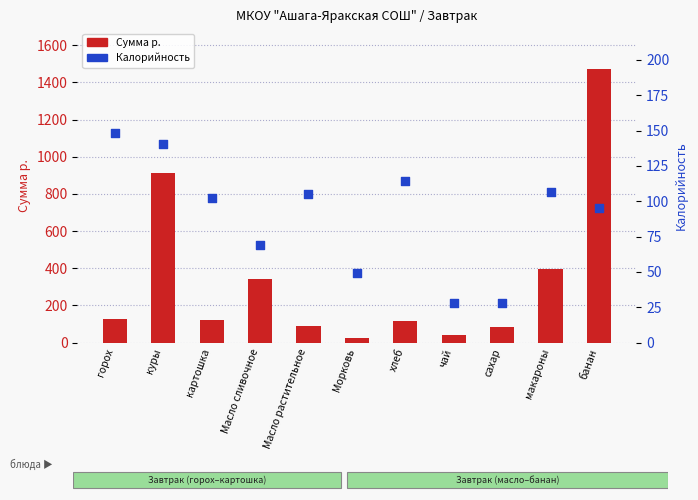

What are all the series names shown in the legend?

Сумма р., Калорийность